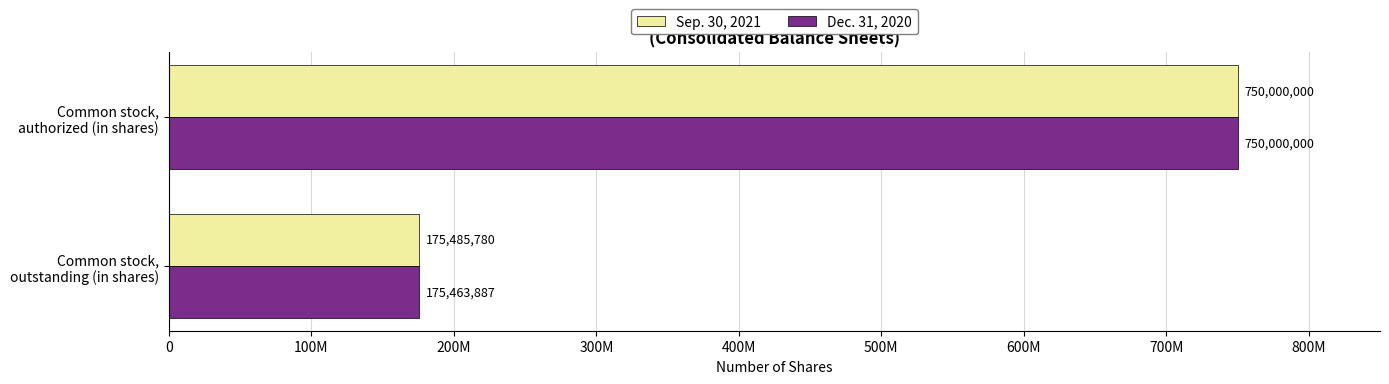

Which category has the highest value across all series?

Common stock,
authorized (in shares)